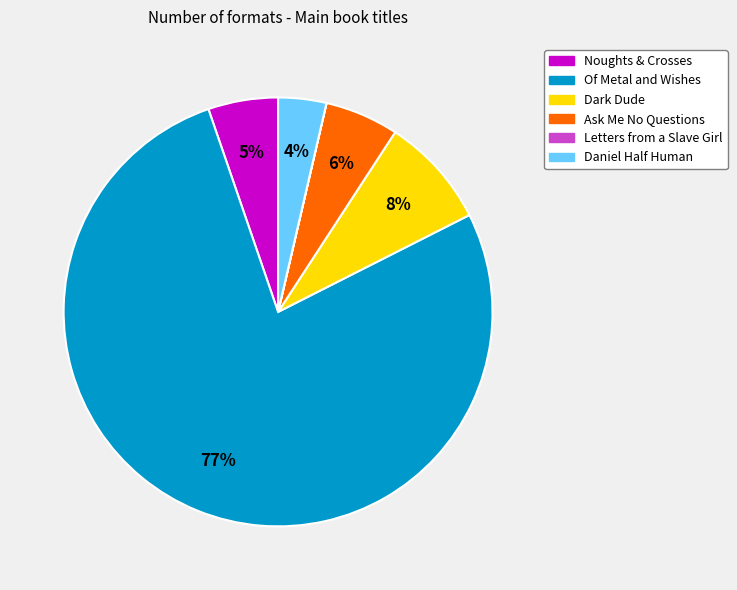

Is the sum of Noughts & Crosses and Daniel Half Human greater than half?

No